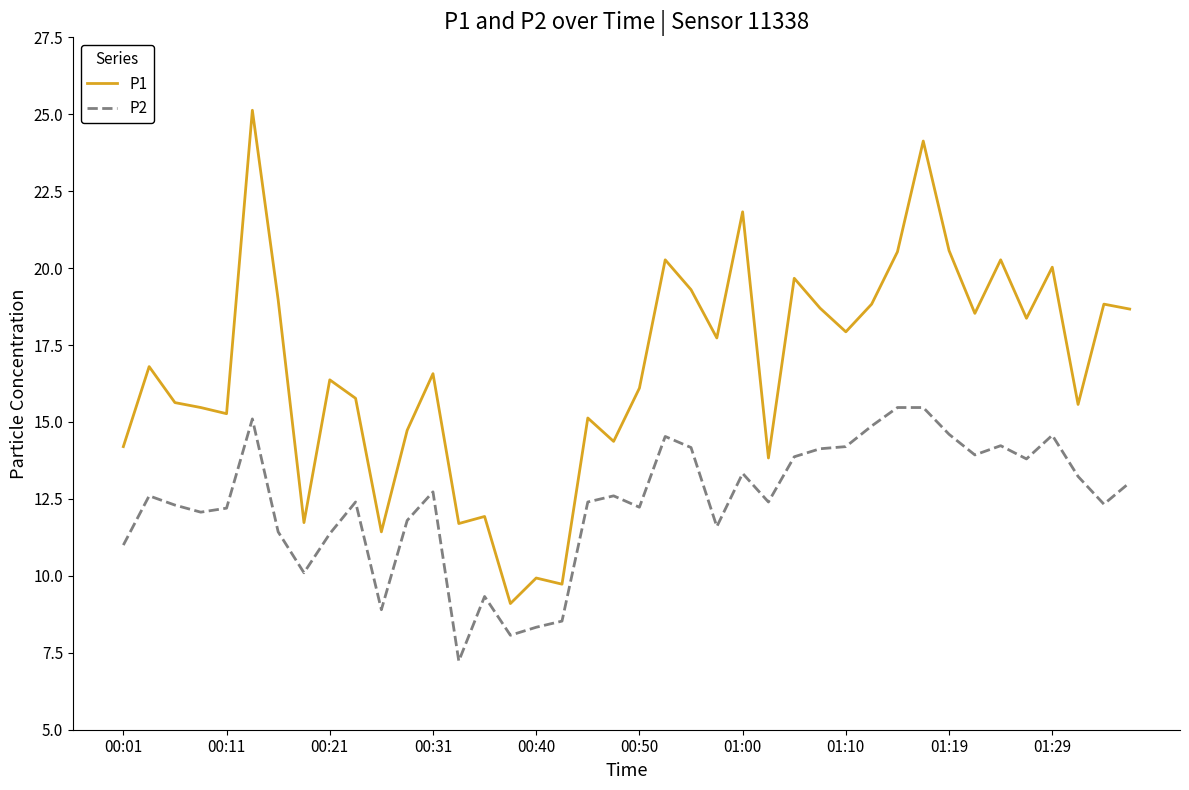

What are all the series names shown in the legend?

P1, P2